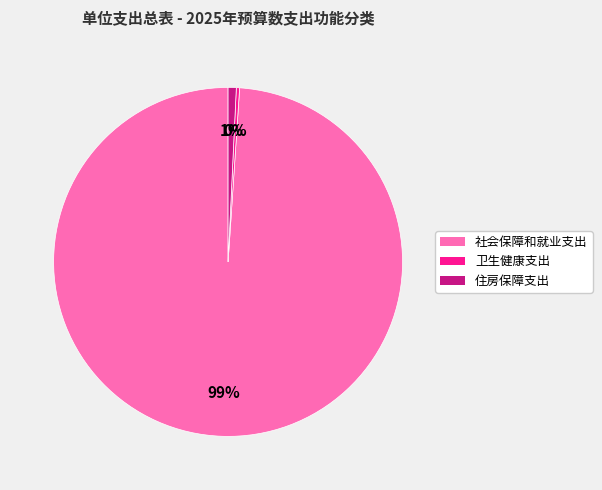

Which has a higher value, 社会保障和就业支出 or 住房保障支出?

社会保障和就业支出